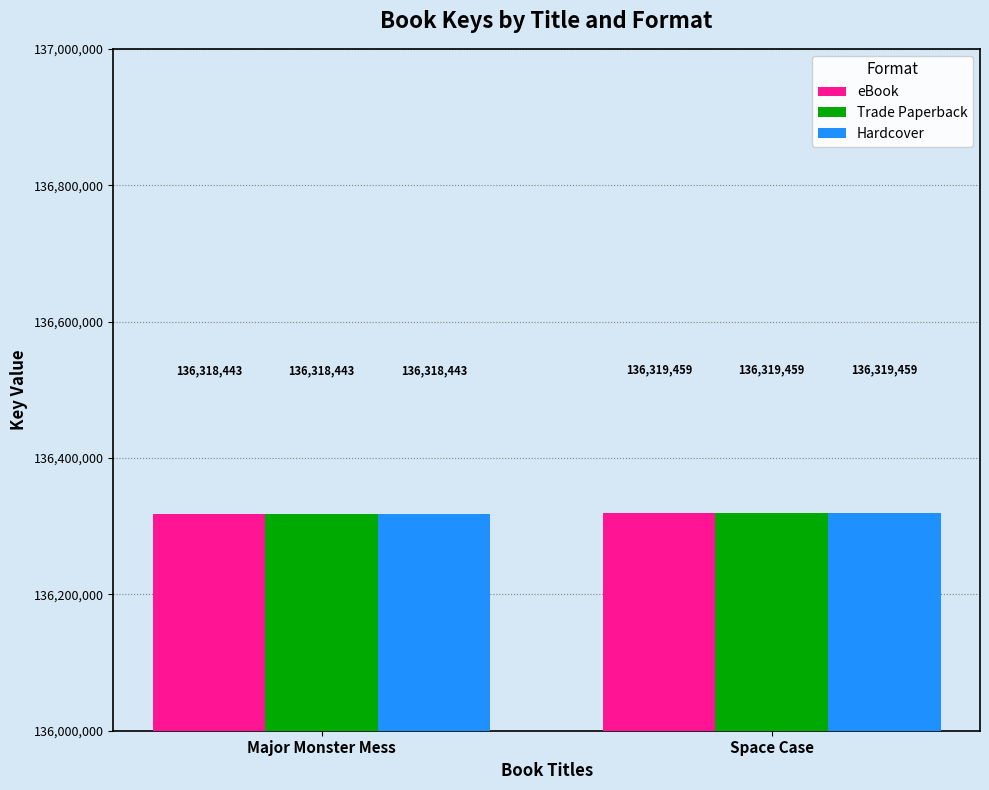

How many data points in eBook are less than 136319459?

1